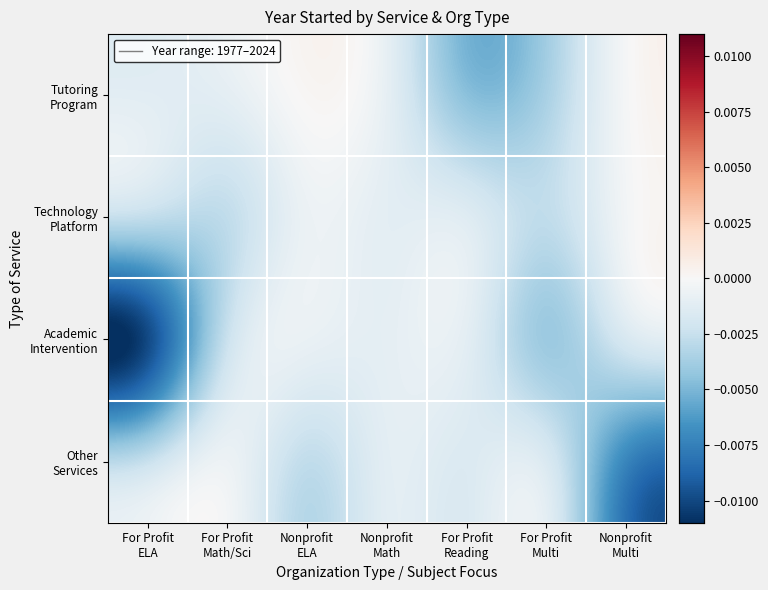

Count the number of categories in the chart.

7